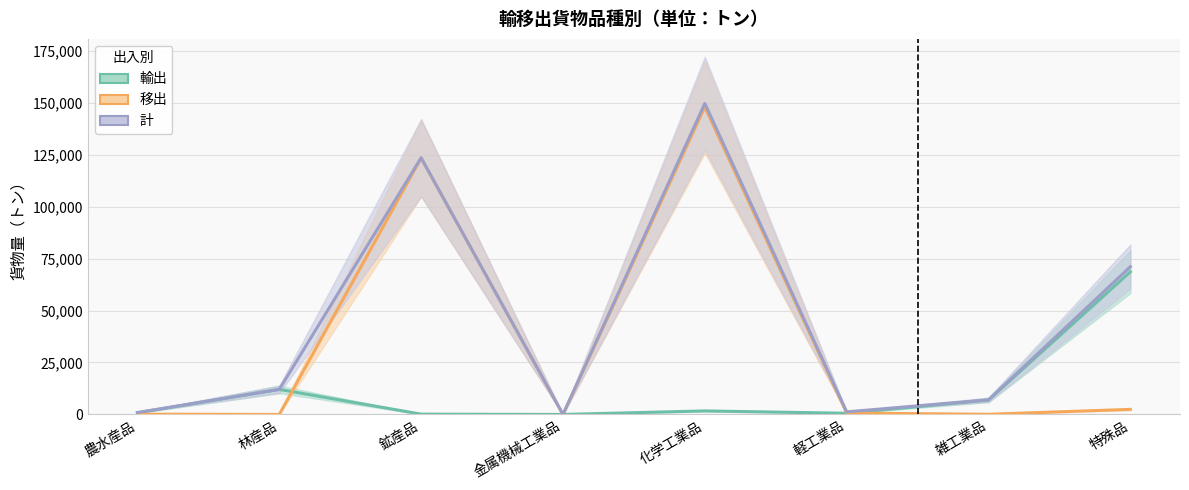

Is the value of 計 at 金属機械工業品 greater than the value of 輸出 at 金属機械工業品?

No